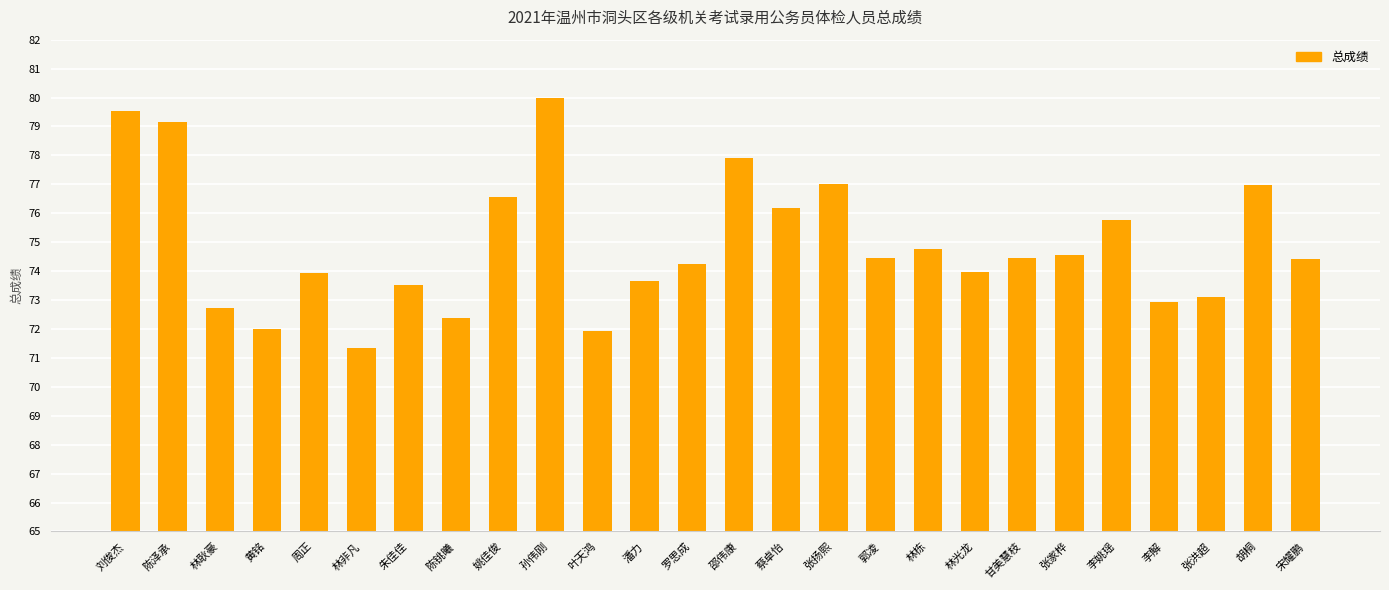

True or false: the data shows 75.8 at 李姚瑶.

True